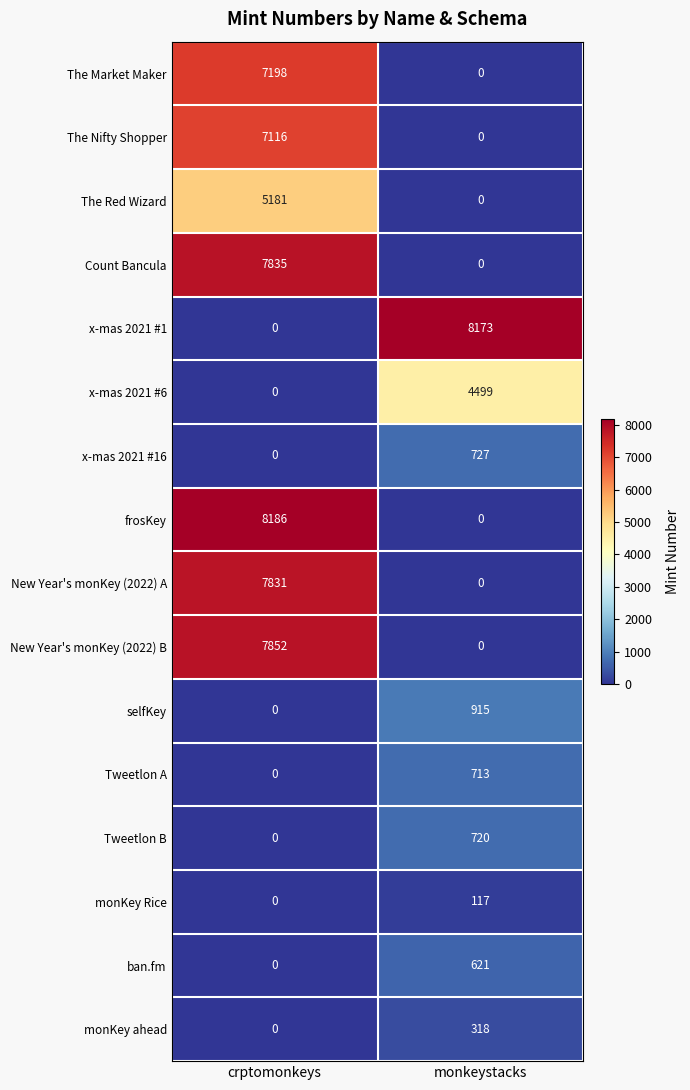

The The Nifty Shopper series shows 4126 at crptomonkeys. True or false?

False